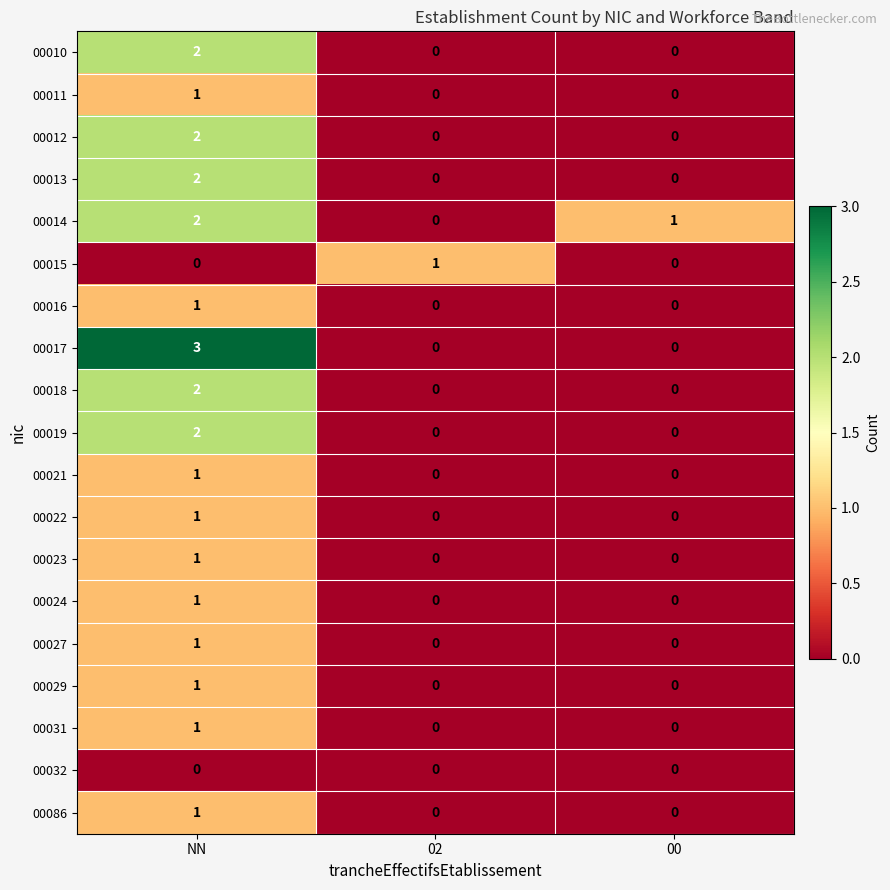

What is the difference between the highest and lowest values at NN?

3